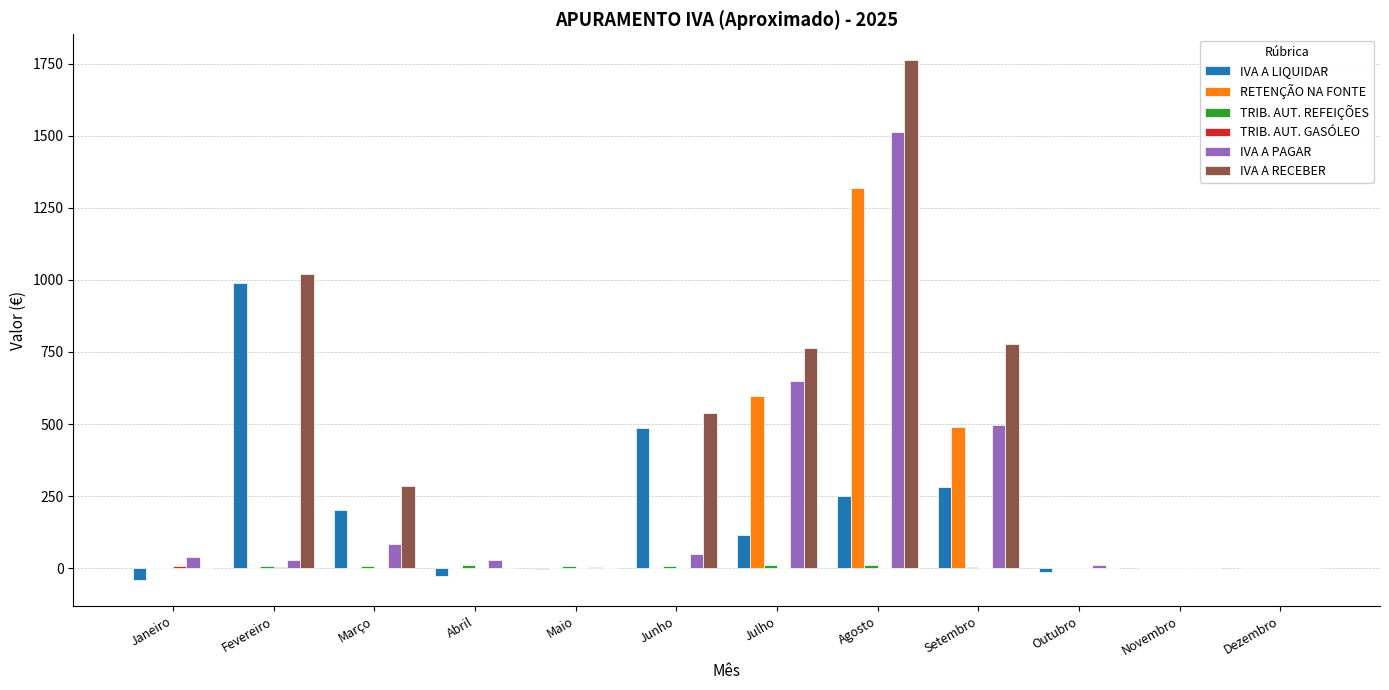

What is the greatest value displayed?

1761.6